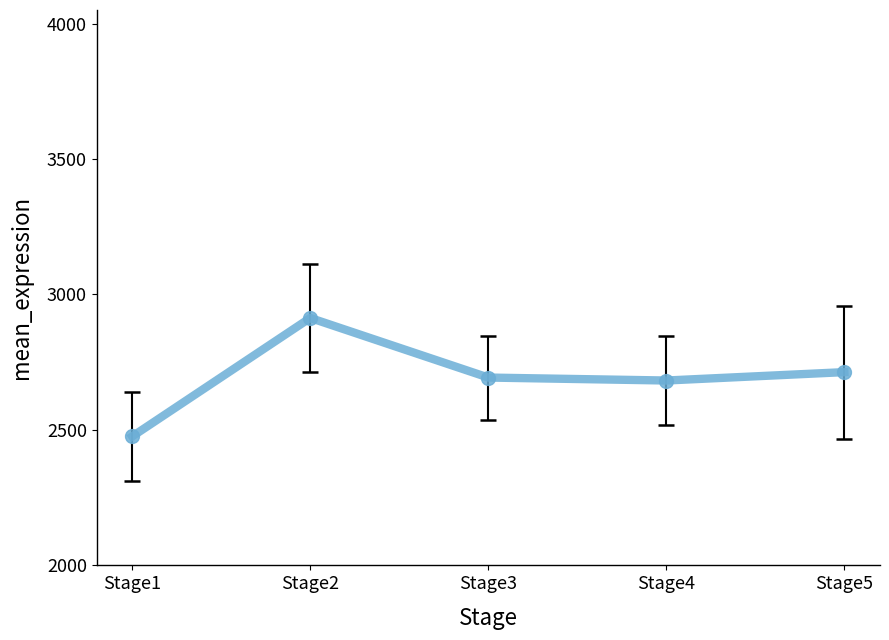

What is the smallest value displayed?

2476.0